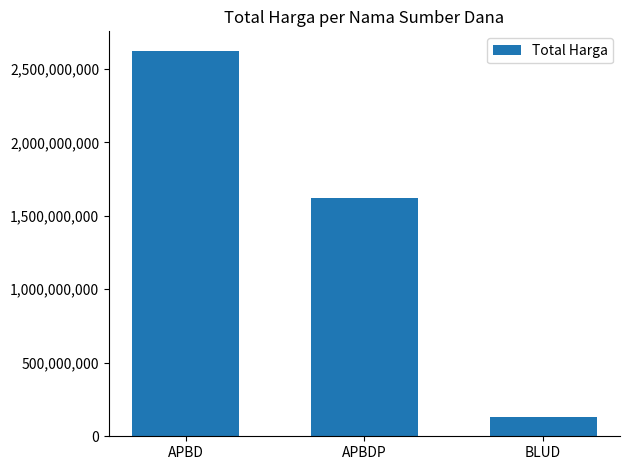

Which category has the lowest value across all series?

BLUD